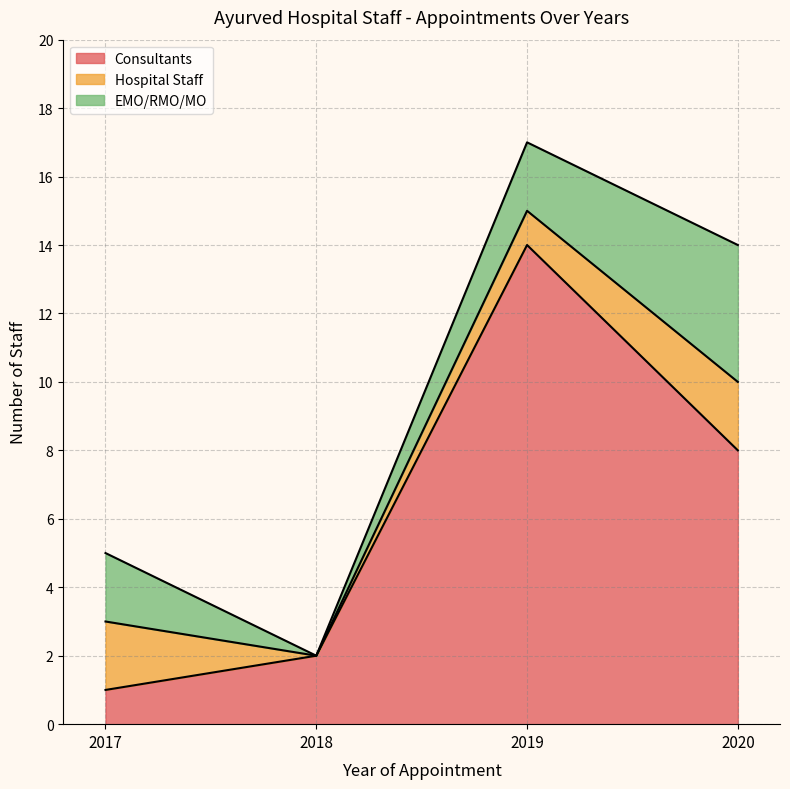

The value of Consultants at 2020 is 8. True or false?

True